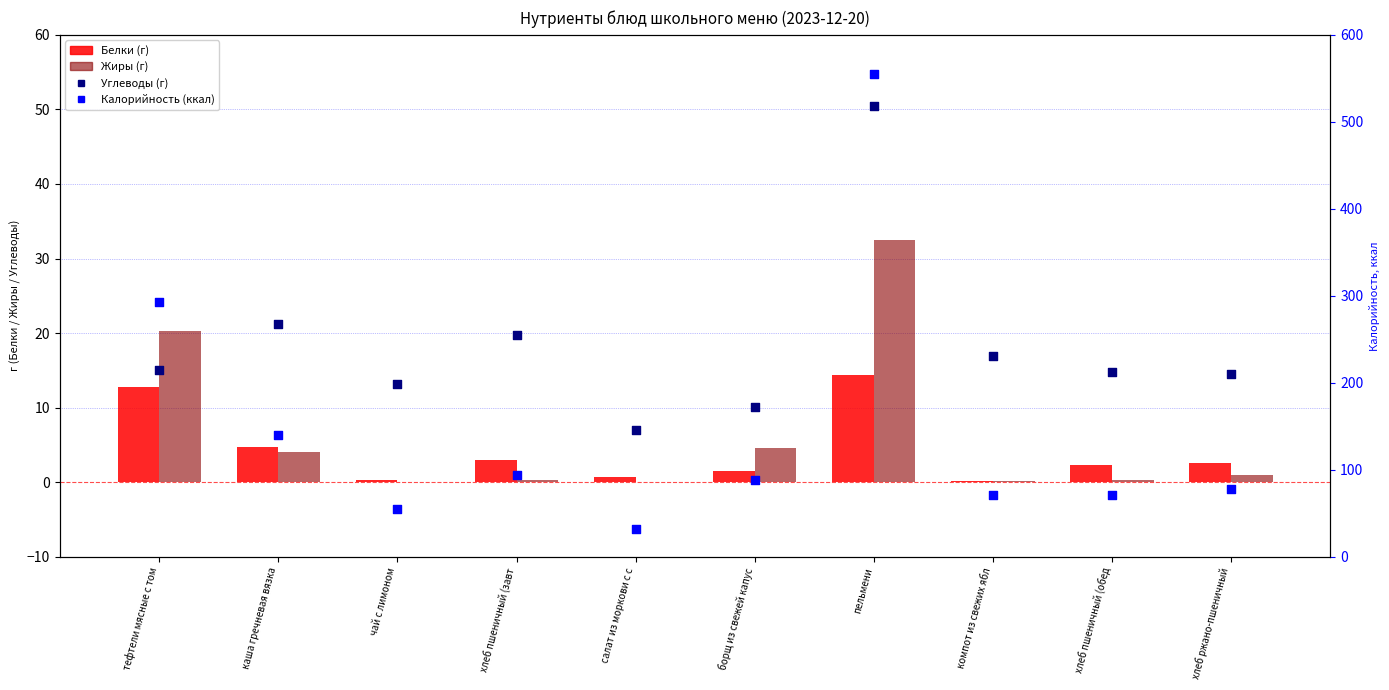

Which series reaches the maximum Y coordinate?

Калорийность